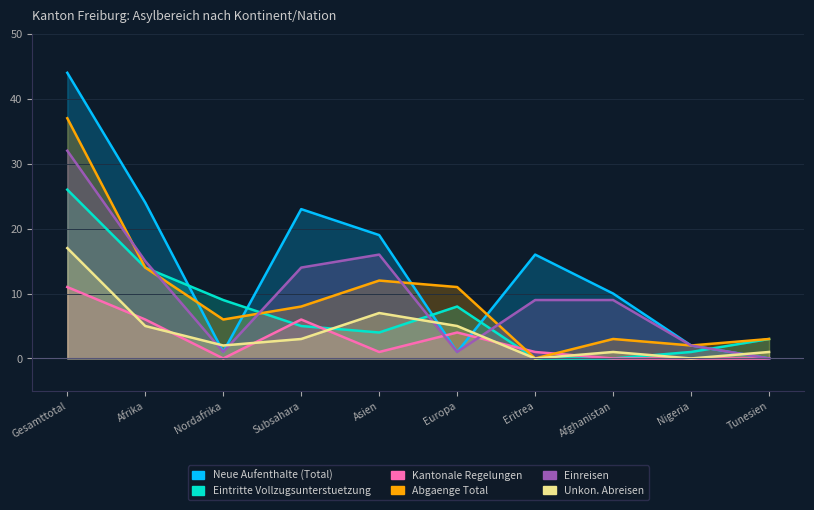

What is the sum of the Kantonale Regelungen values at Eritrea and Afghanistan?

1